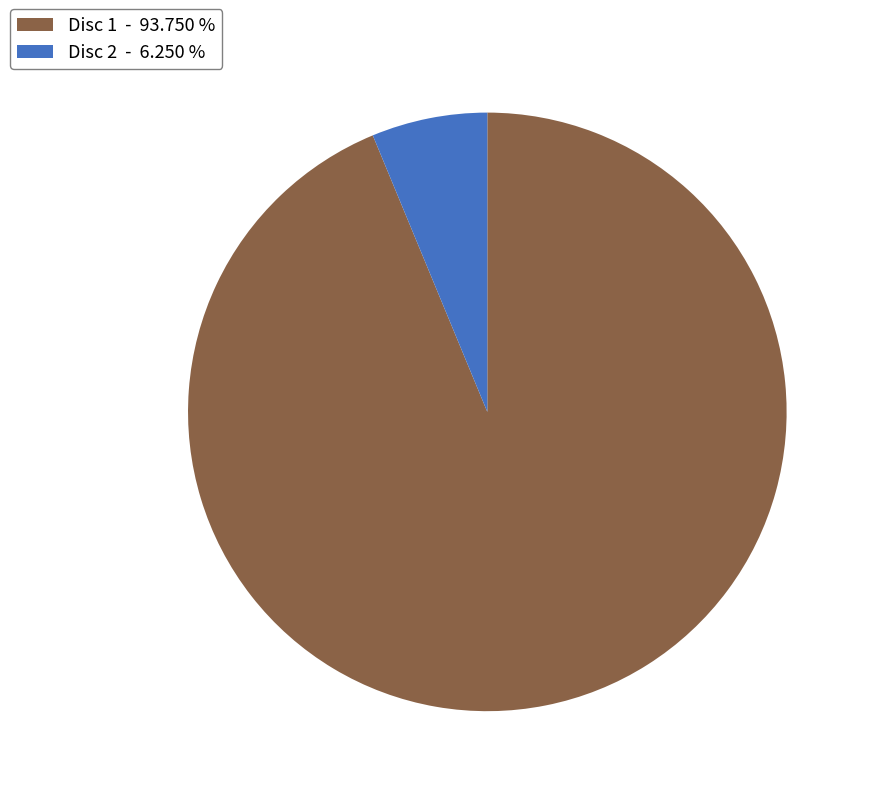

How many slices are in this pie chart?

2